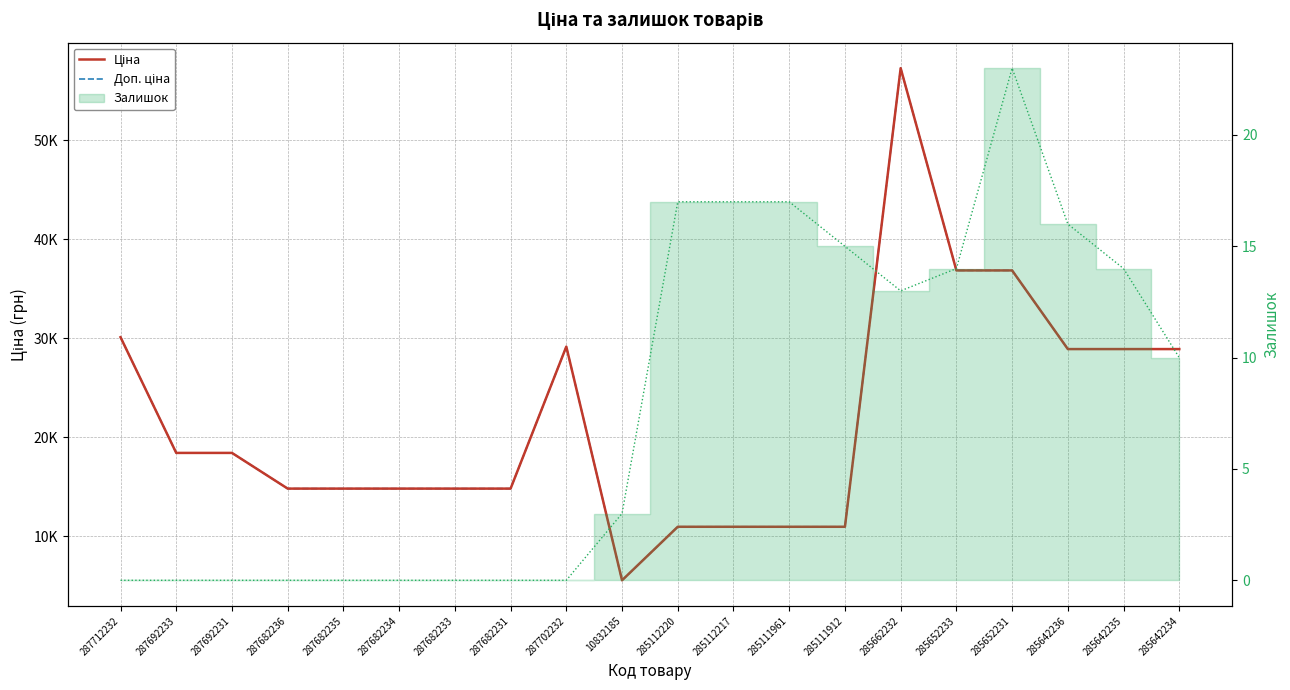

What position from the left is 287682231?

8